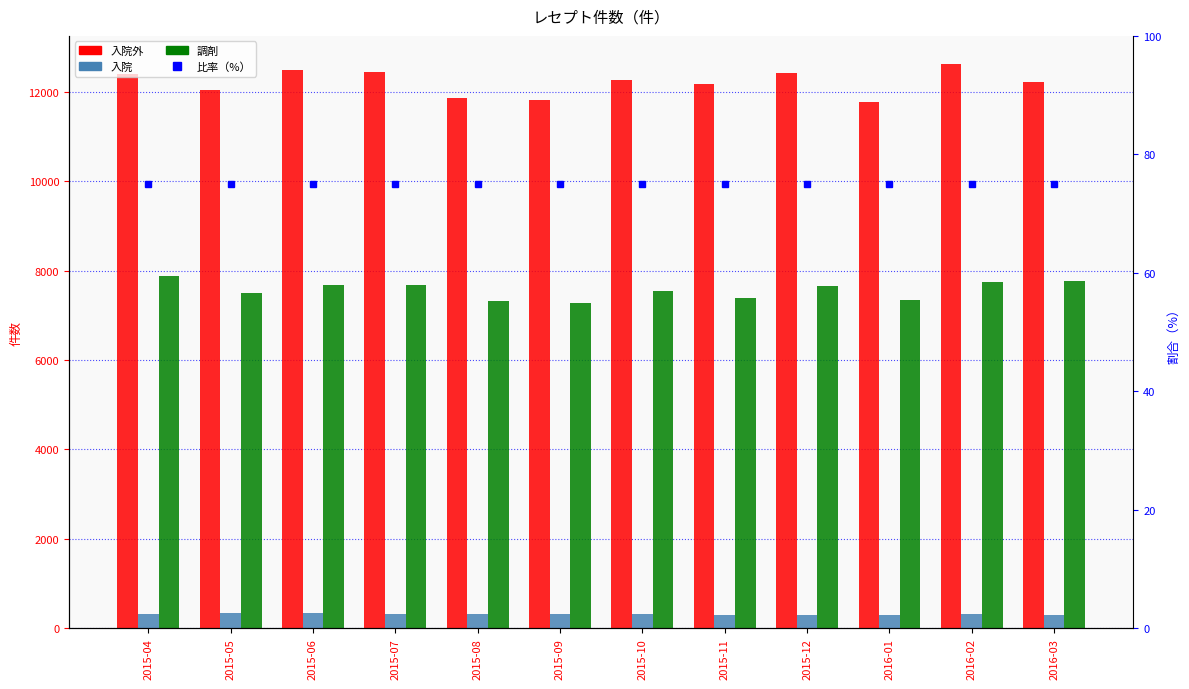

What is the sum of the 調剤 values at 2015-06 and 2015-09?

14950